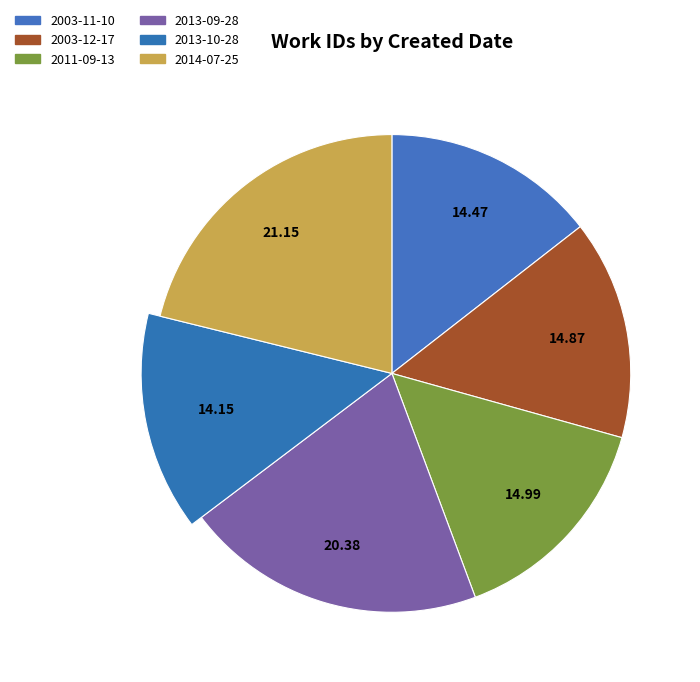

What percentage is the 2003-12-17 slice, to the nearest percent?

15%